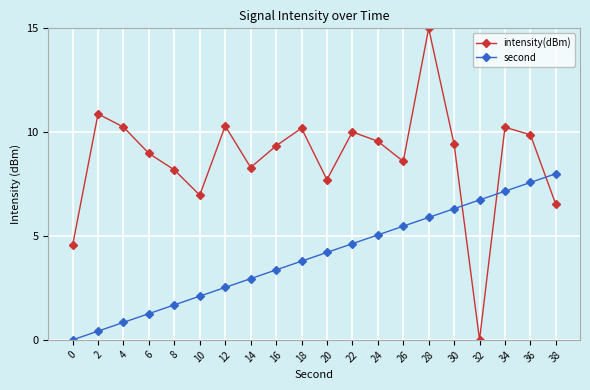

The intensity(dBm) series shows 9.4 at 30. True or false?

True